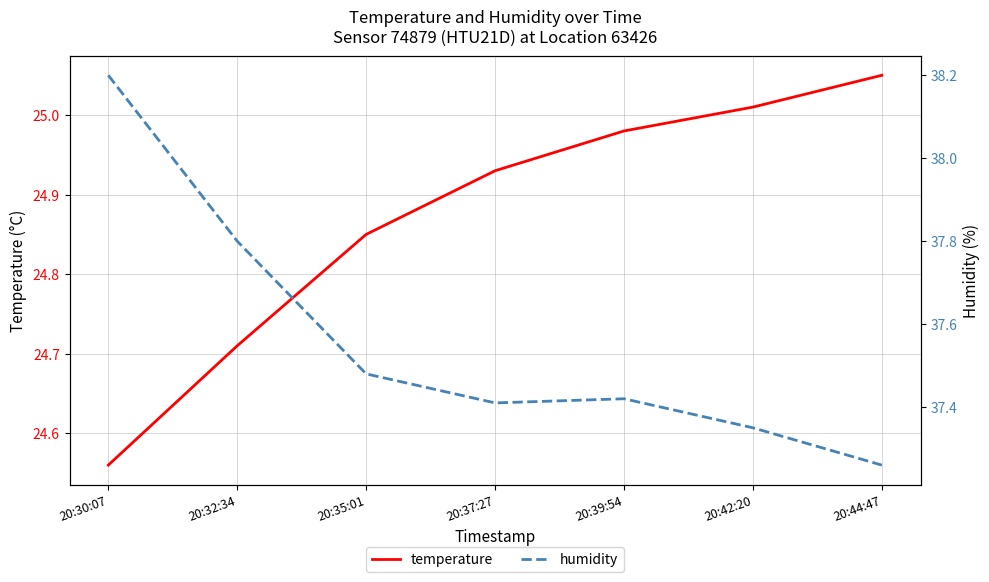

True or false: temperature has more than 1 interior local peaks.

False